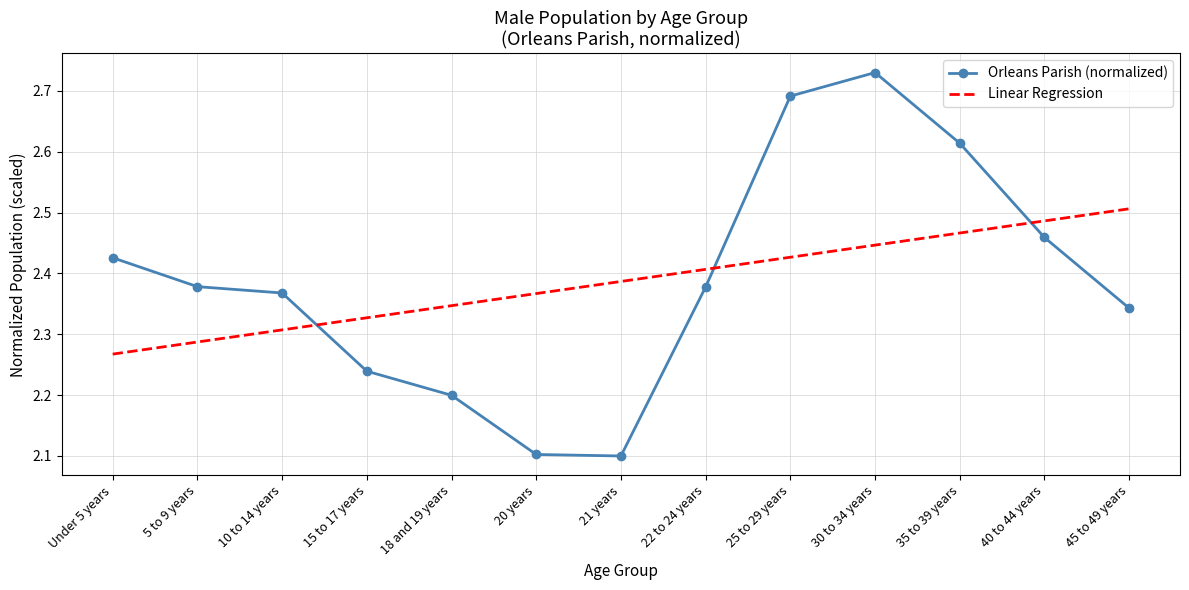

Where do Orleans Parish (normalized) and Linear Regression first cross each other?

10 to 14 years and 15 to 17 years